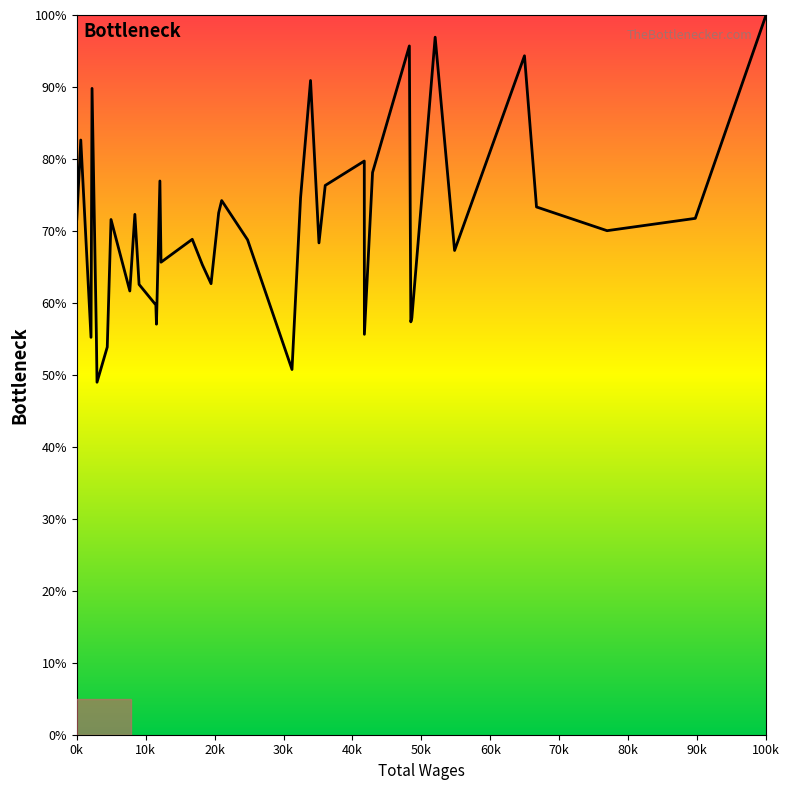

How many categories are shown in the chart?

40